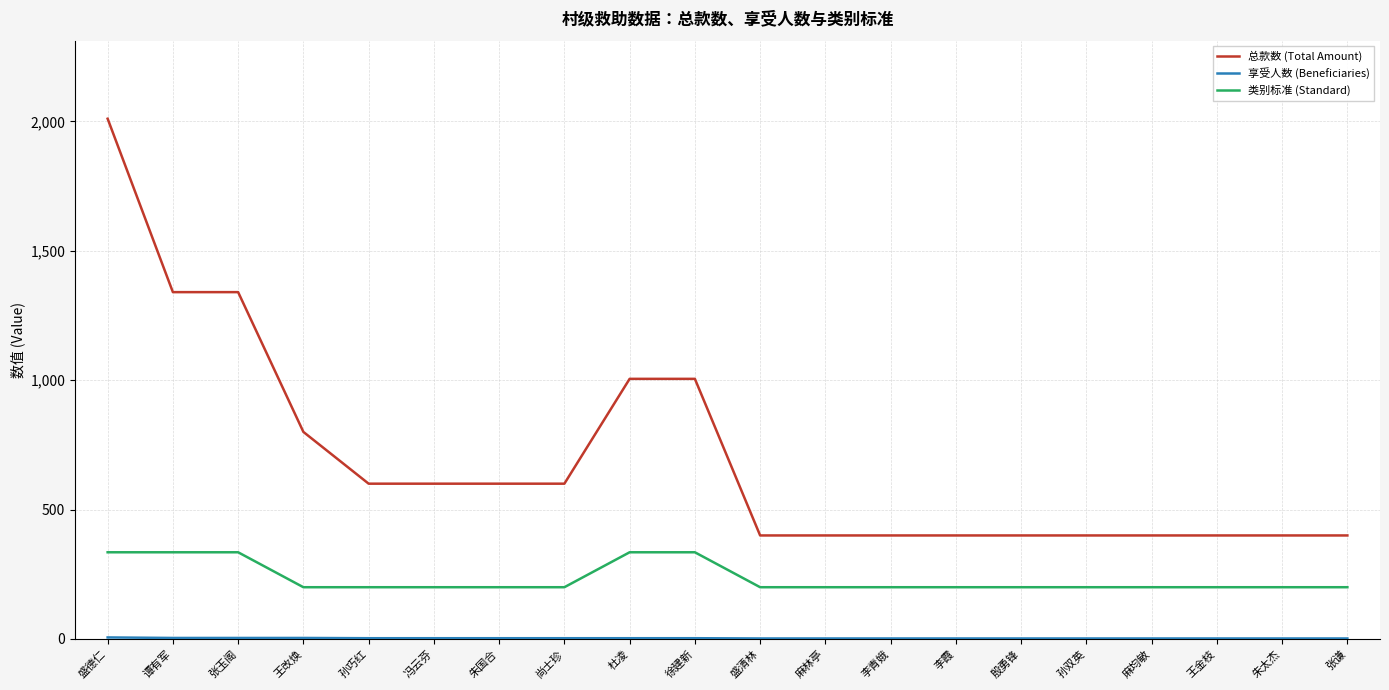

What is the total value across all series at 殷勇锋?

602